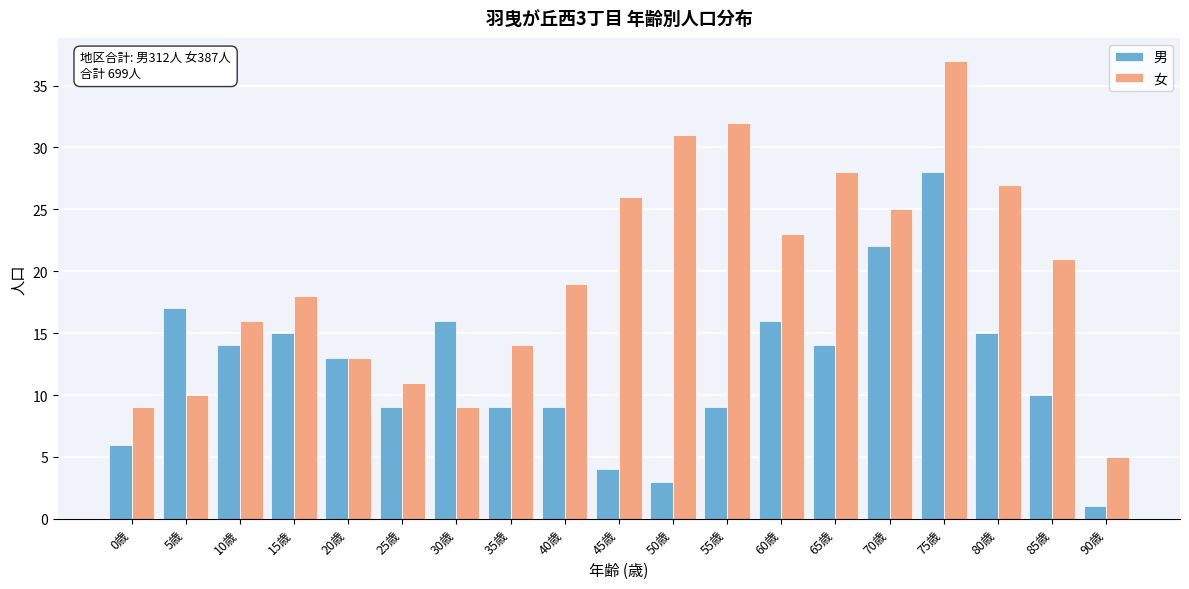

What is the sum of all 男 values?

230